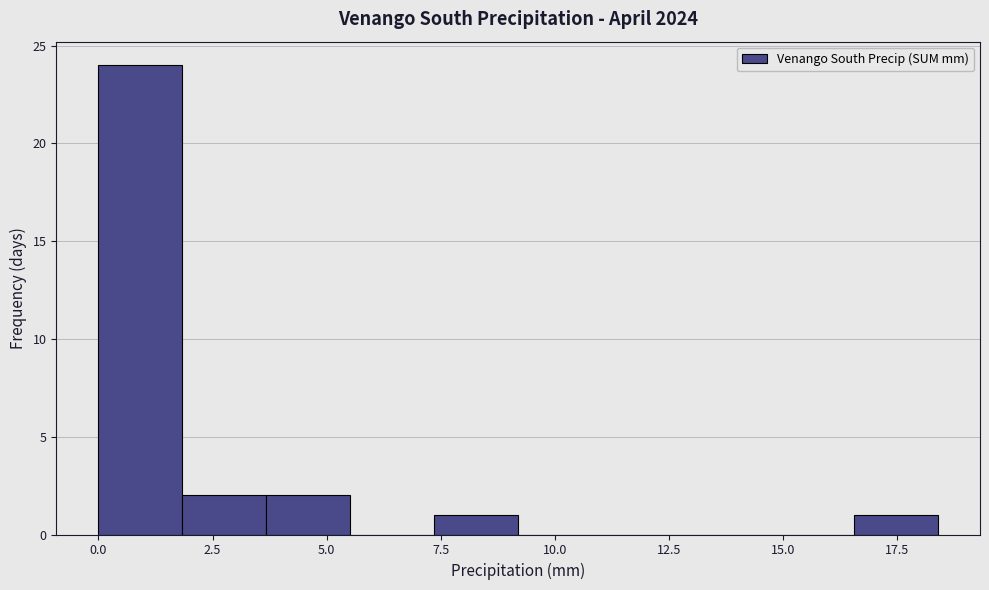

Read against the x-axis, roughly where is the centre of the tallest bar?

1.0